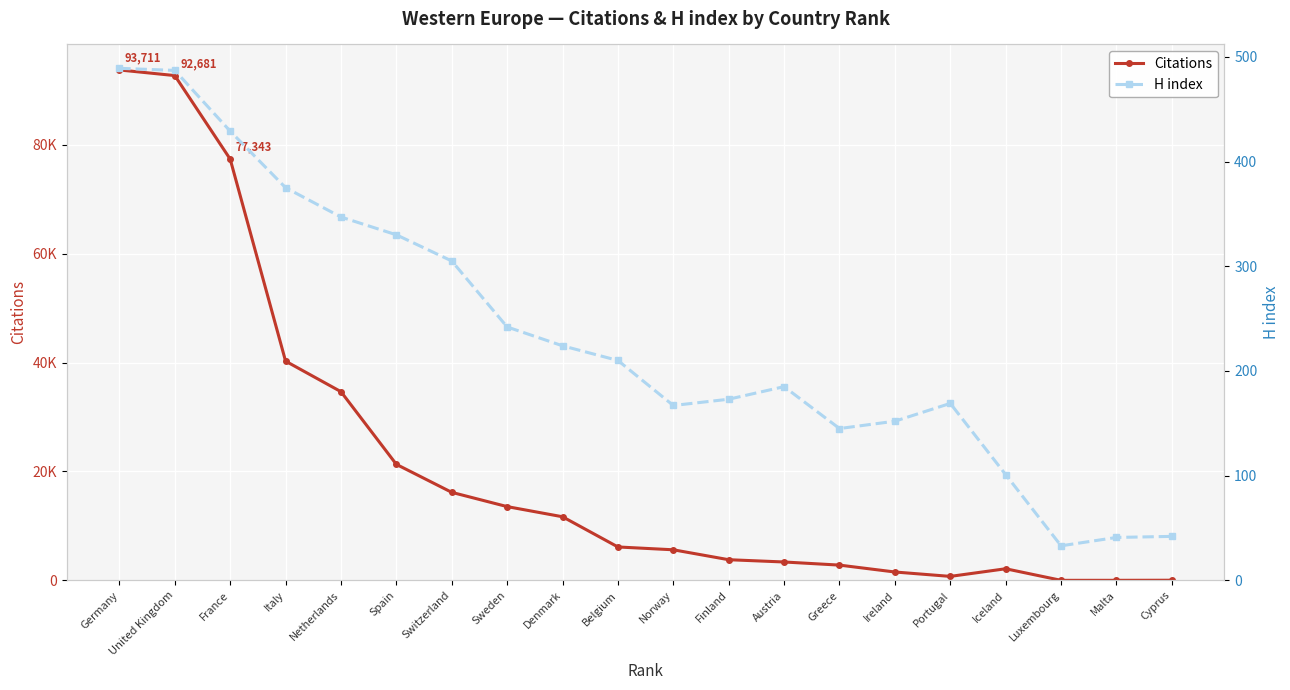

What is the difference between the Citations values at Ireland and Italy?

38713